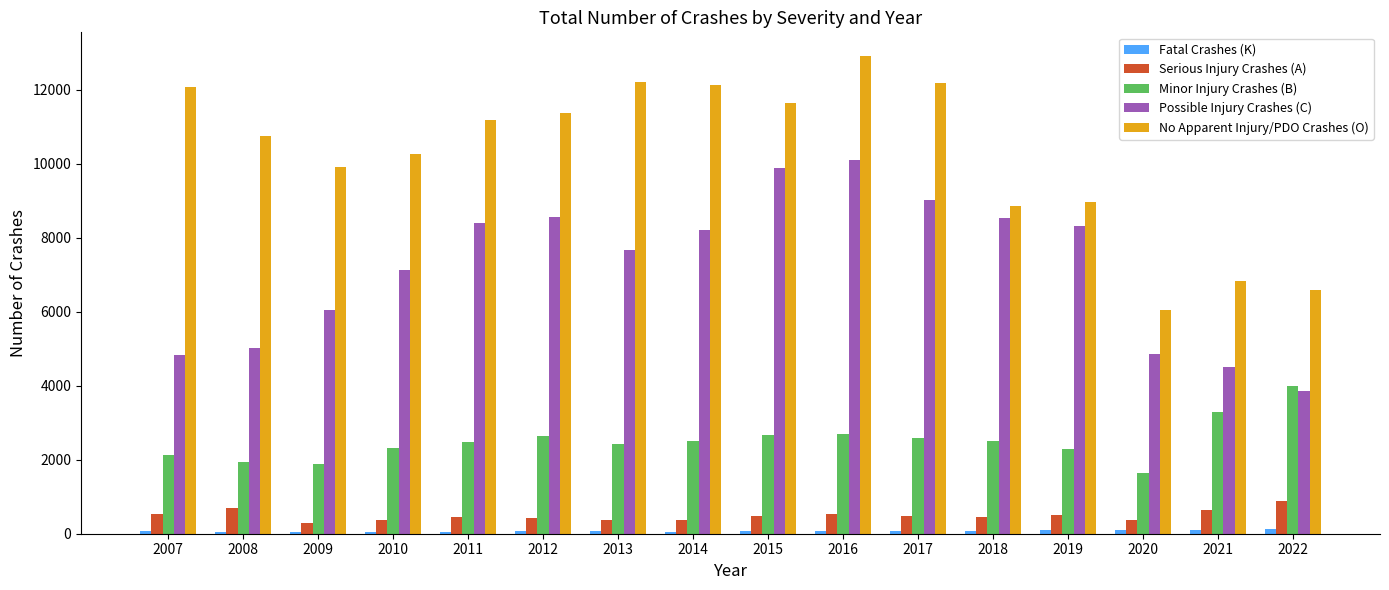

Is the value of Minor Injury Crashes (B) at 2020 greater than the value of Serious Injury Crashes (A) at 2020?

Yes